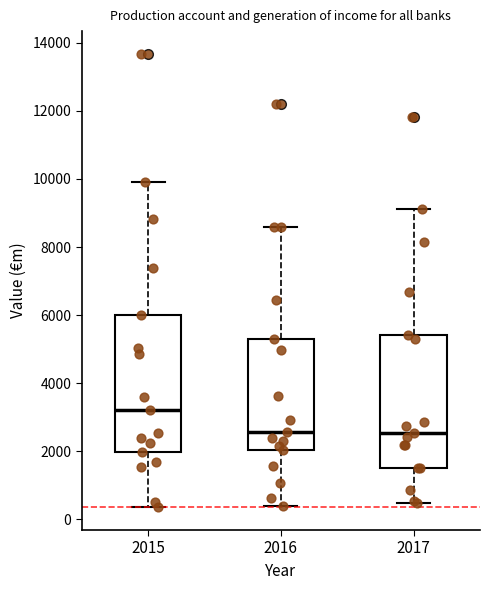

Which box has the highest median line?

2015